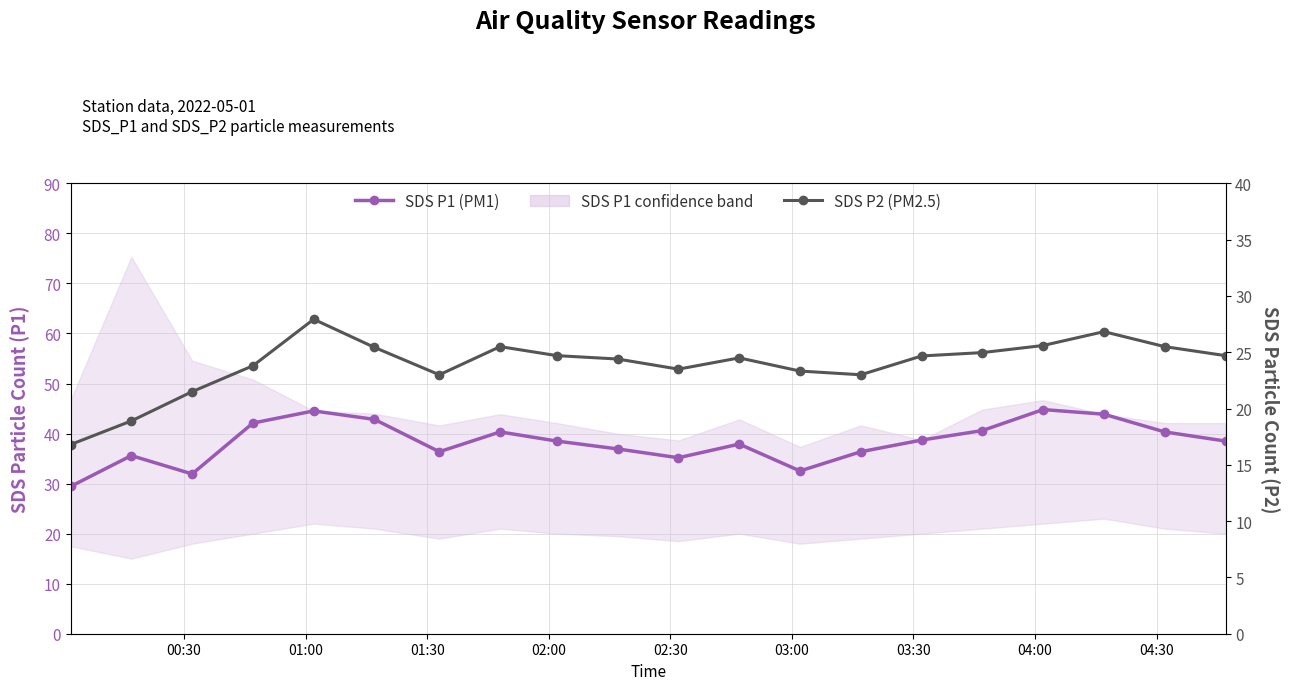

The SDS P2 (PM2.5) series shows 41.7 at 12. True or false?

False